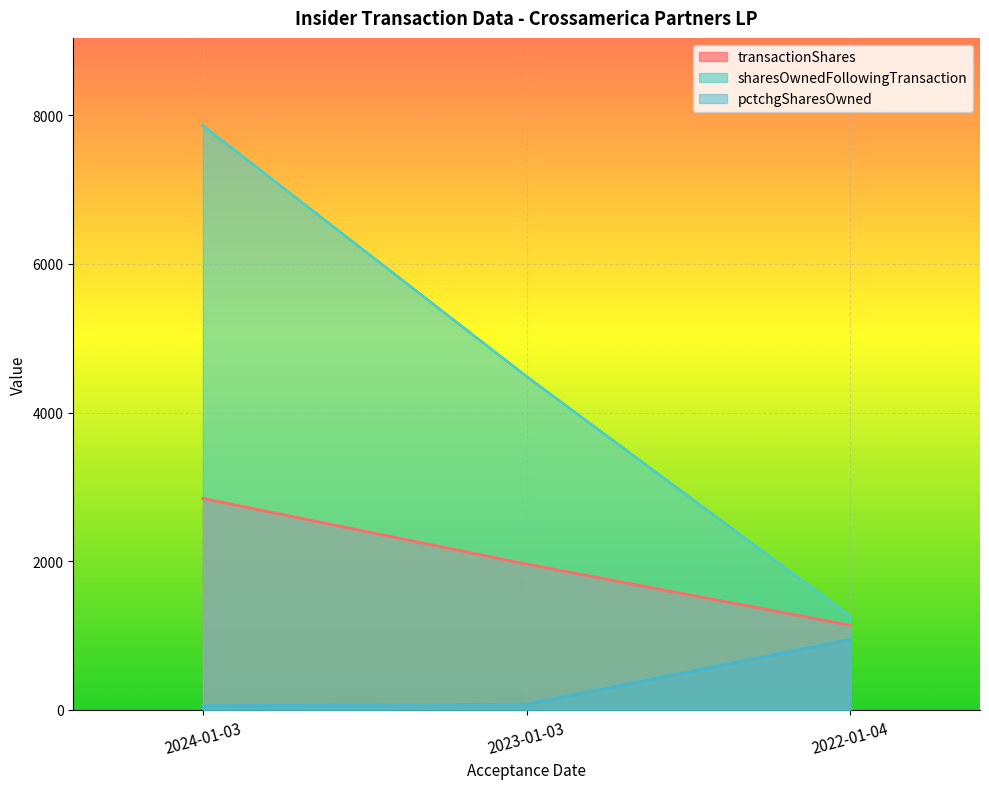

At which category is the sum across all series the highest?

2024-01-03